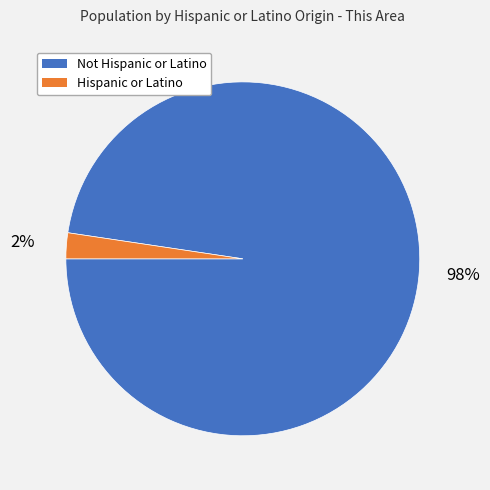

Rank the categories by value from lowest to highest.

Hispanic or Latino, Not Hispanic or Latino